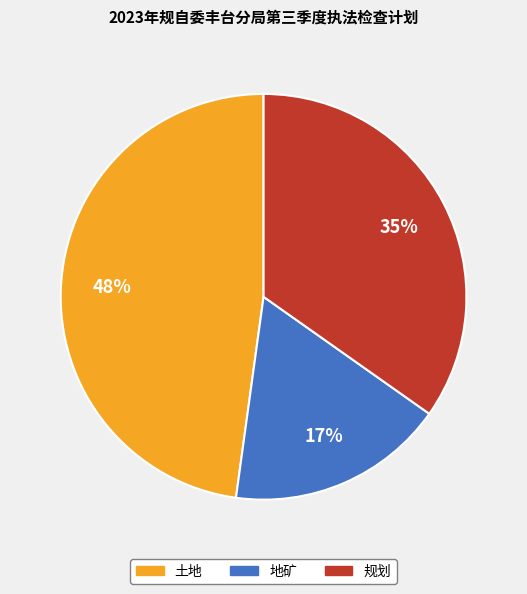

To the nearest percent, what portion does 土地 represent?

48%